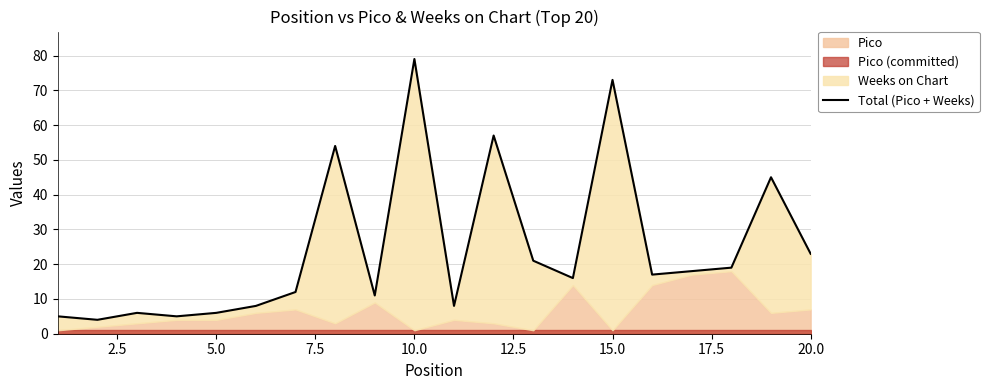

How many categories are shown in the chart?

20